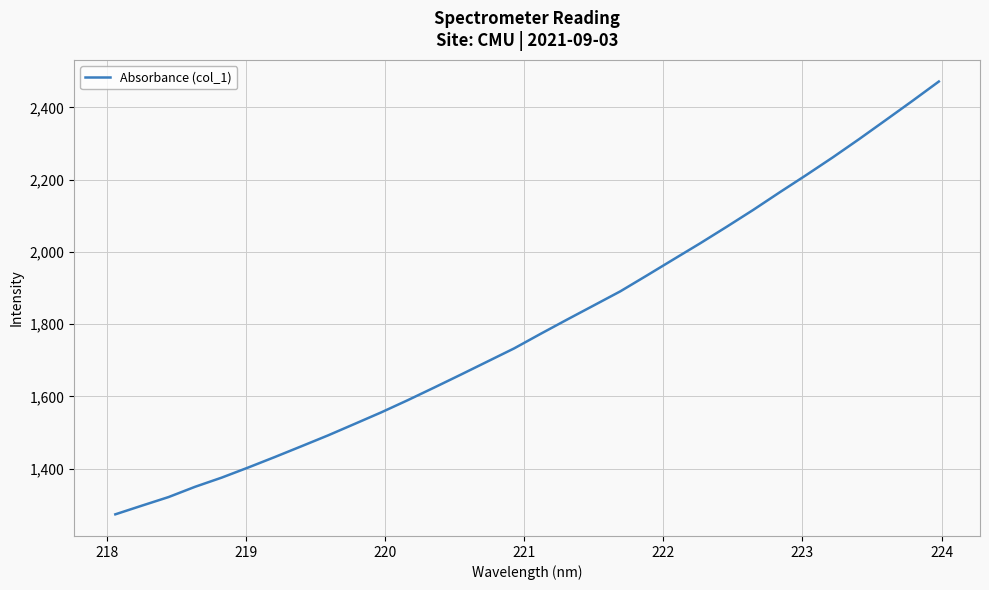

Is this an area chart (filled region under the line)?

No